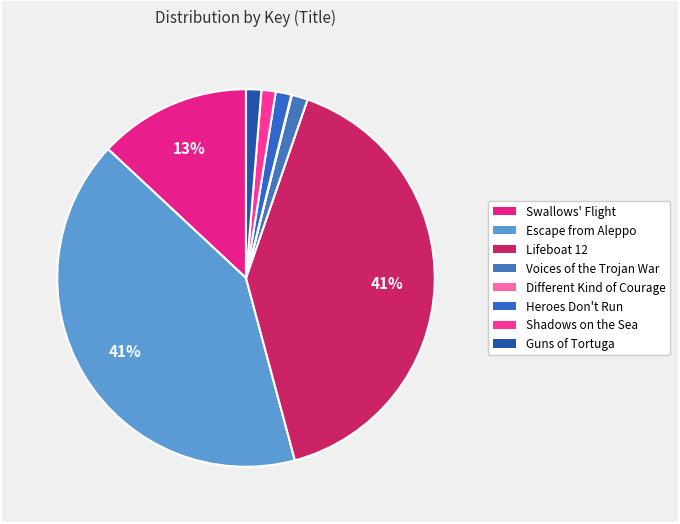

To the nearest percent, what percentage of the pie is Voices of the Trojan War?

1%